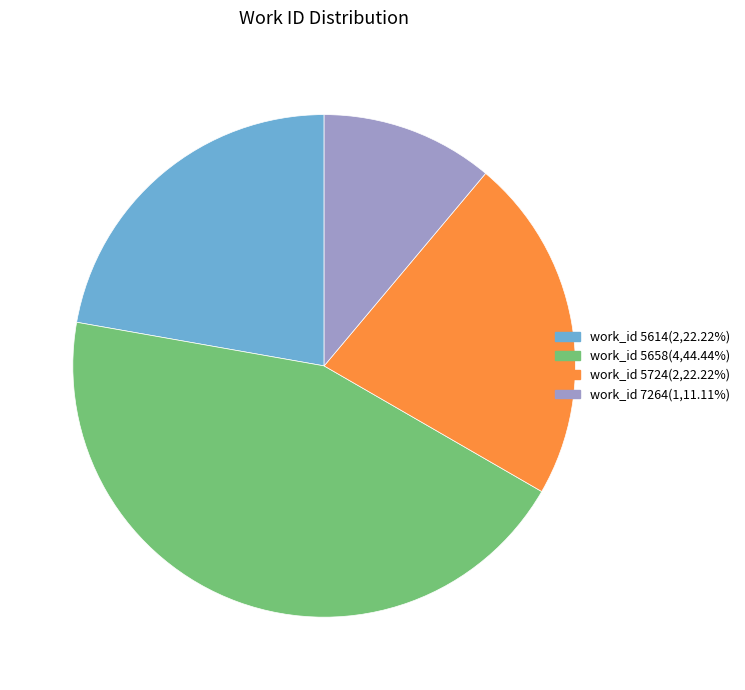

Count the number of slices in the pie.

4